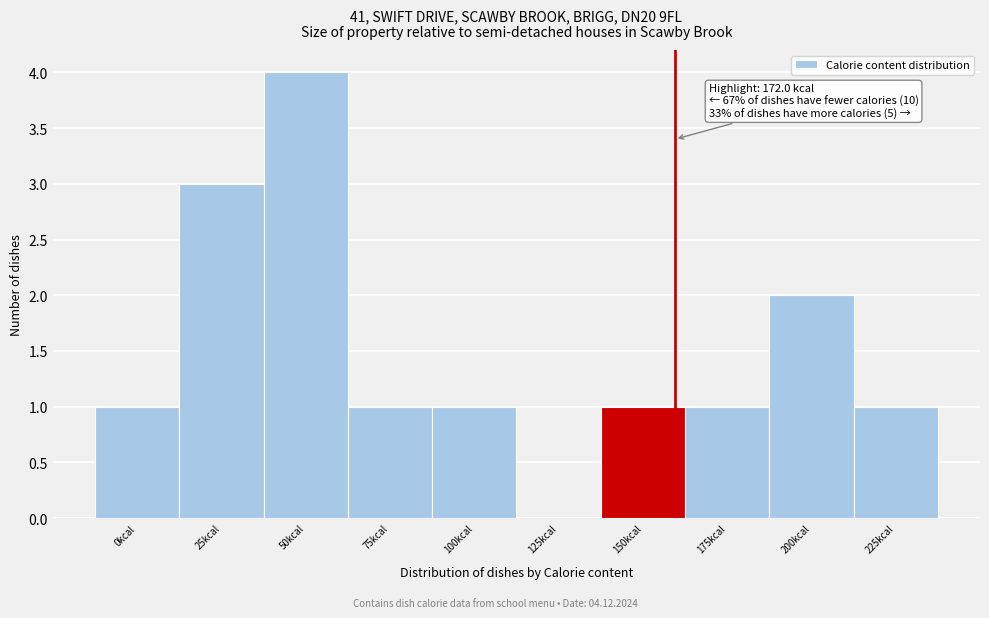

What is the change in value from 0kcal to 200kcal?

+1